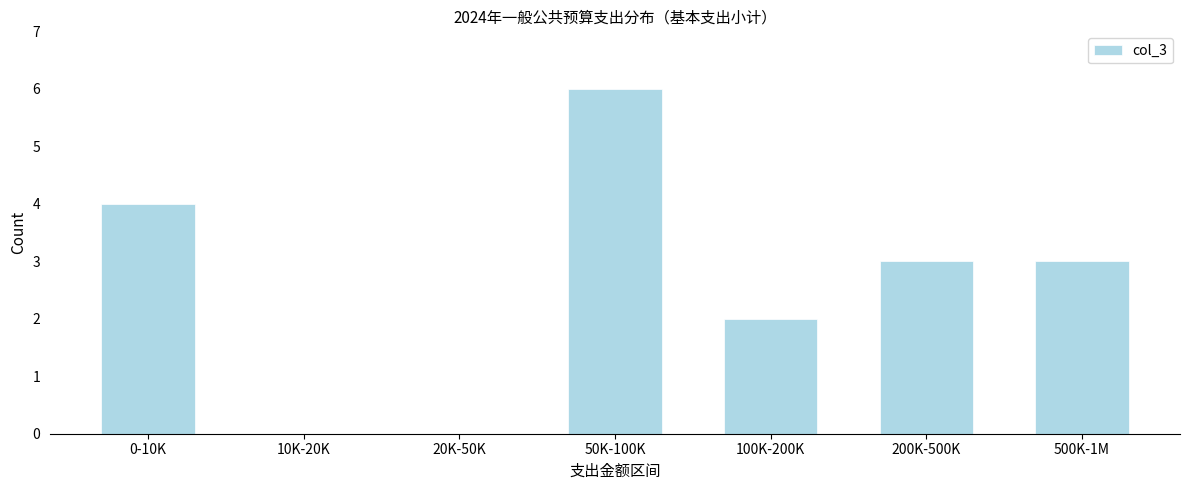

Reading left to right, extract all data points from this chart.

0-10K=4	10K-20K=0	20K-50K=0	50K-100K=6	100K-200K=2	200K-500K=3	500K-1M=3